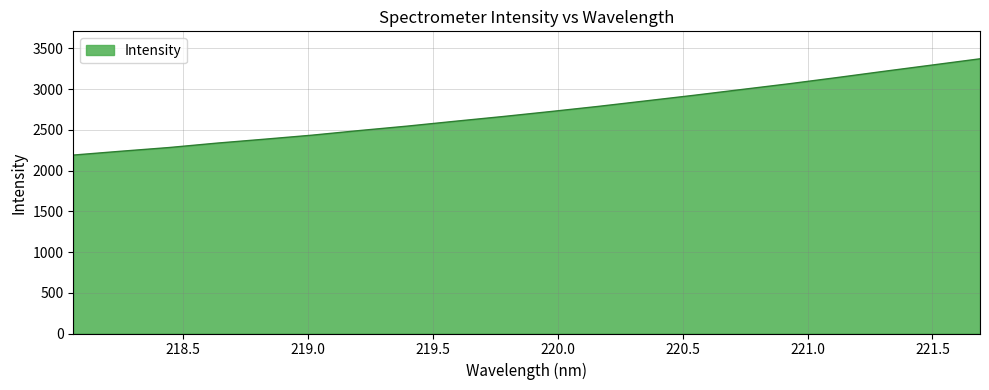

What is the minimum value shown in the chart?

2190.3